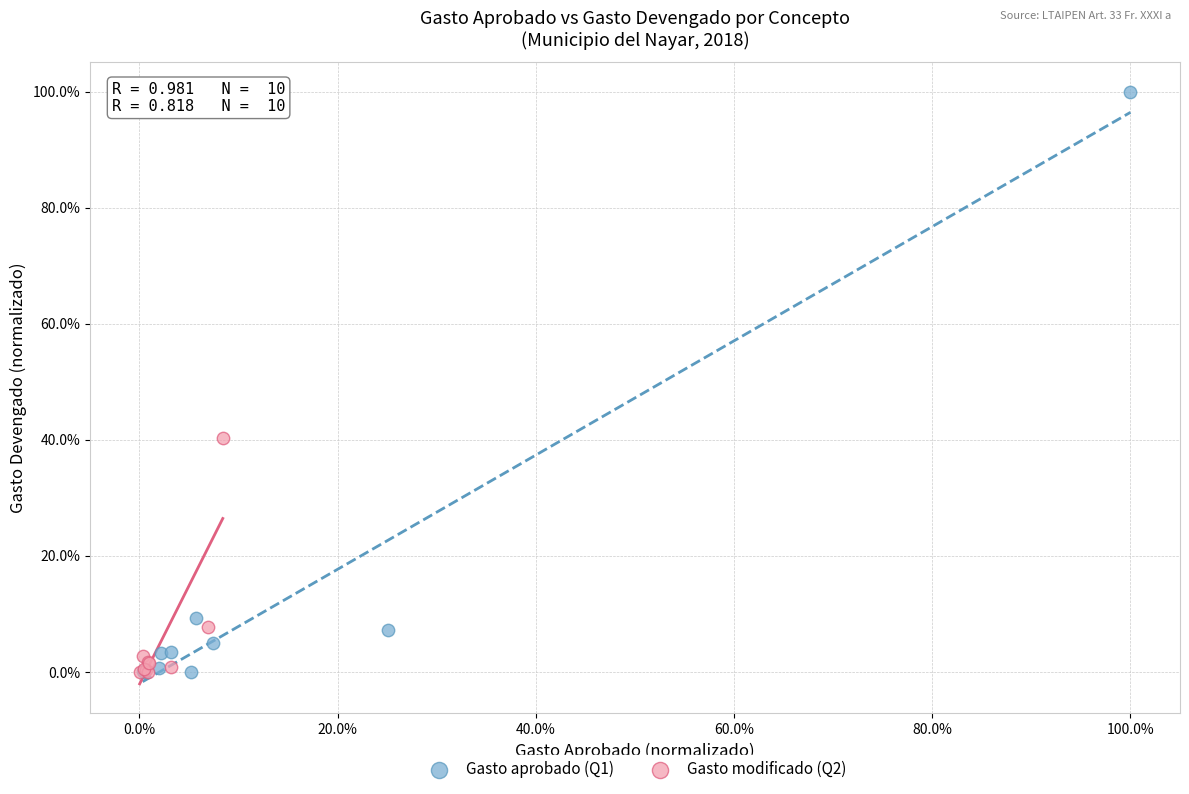

What are all the series names shown in the legend?

Gasto aprobado (Q1), Gasto modificado (Q2)